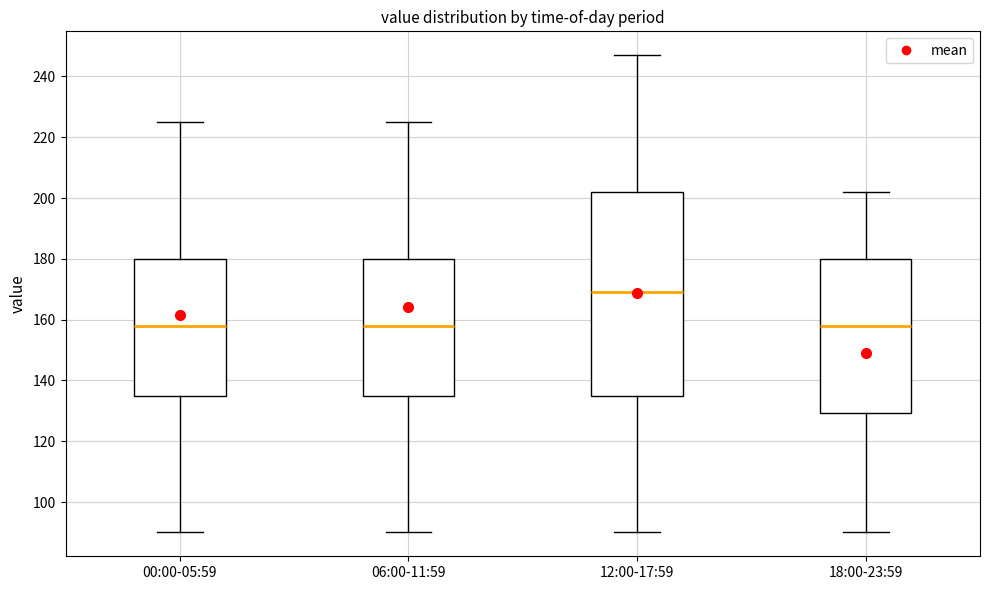

Where does the lower whisker of the box for 00:00-05:59 end on the y-axis? The values are not printed on the chart, so give them approximately, as read against the axis.

90